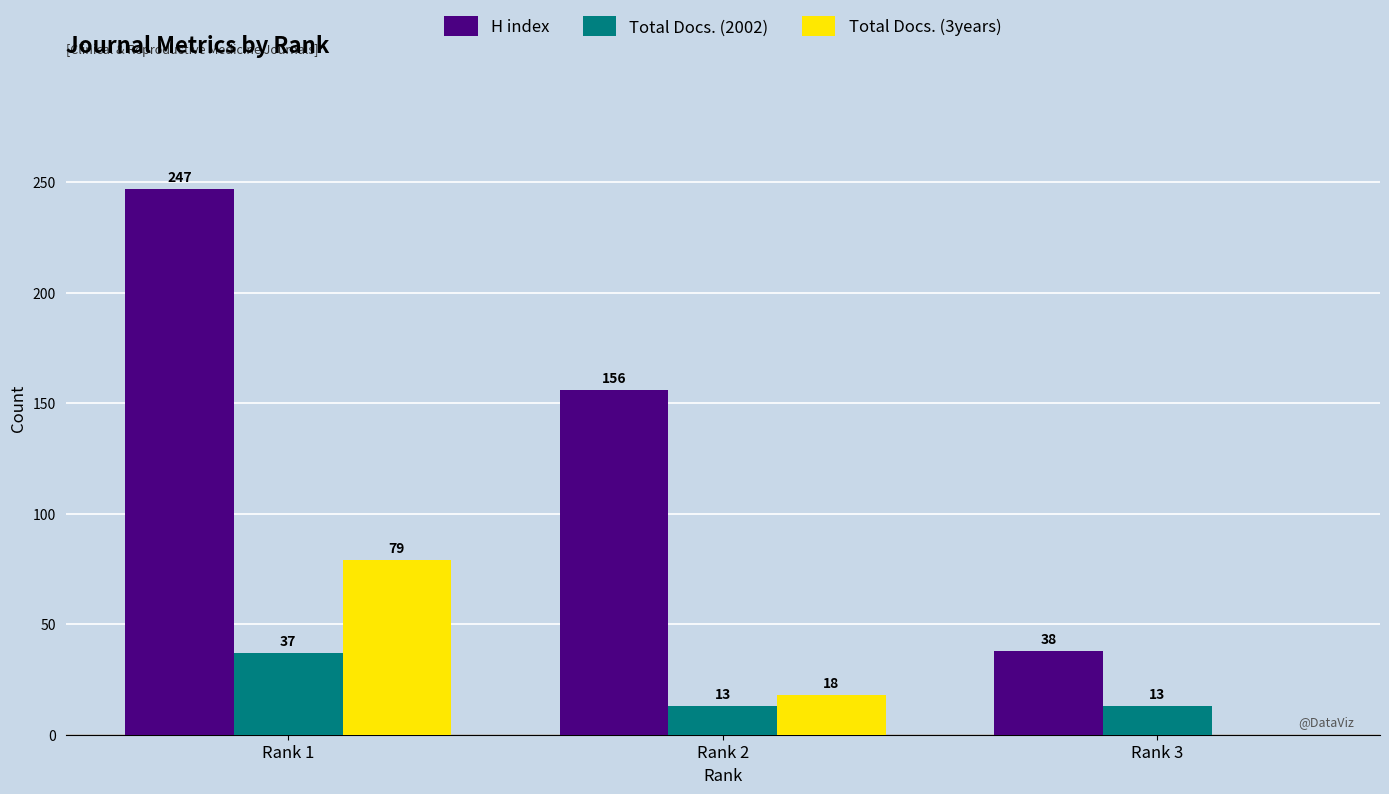

What is the spread (max minus min) of values at Rank 3?

38